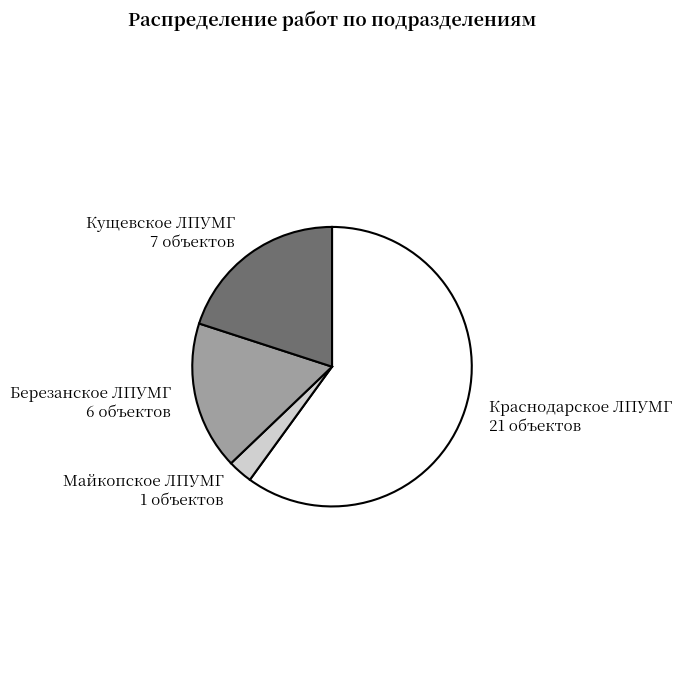

Do Краснодарское ЛПУМГ and Кущевское ЛПУМГ together represent more than half of the pie?

Yes